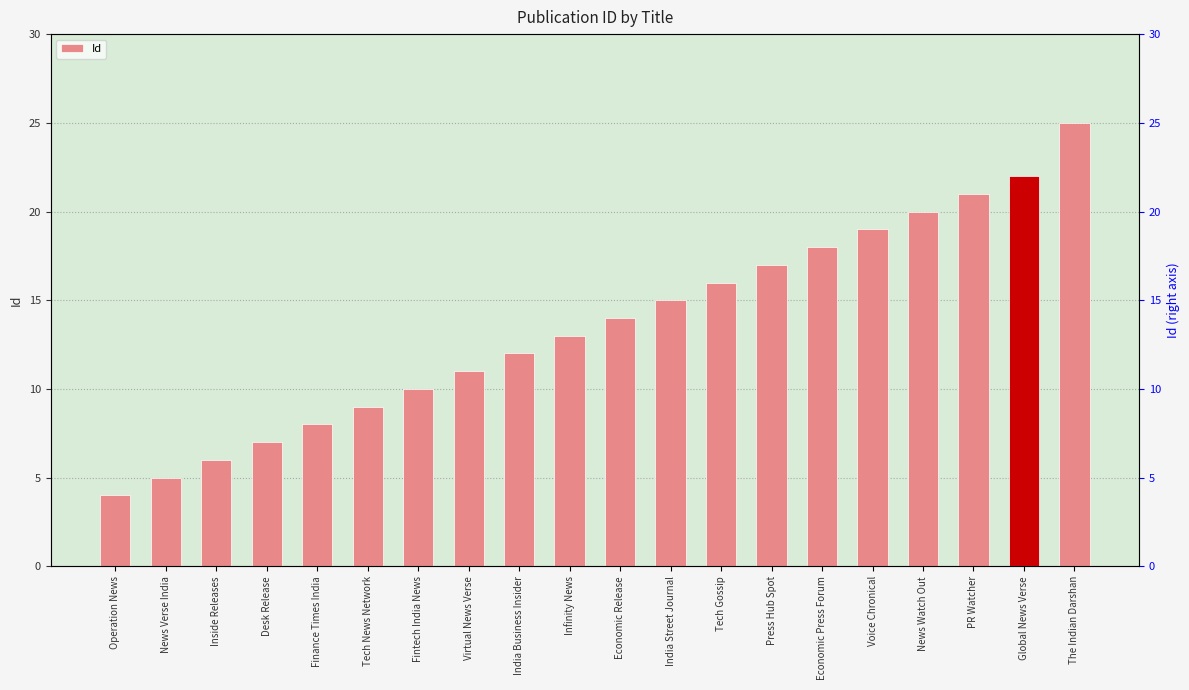

What is the sum of the values at India Street Journal and Operation News?

19